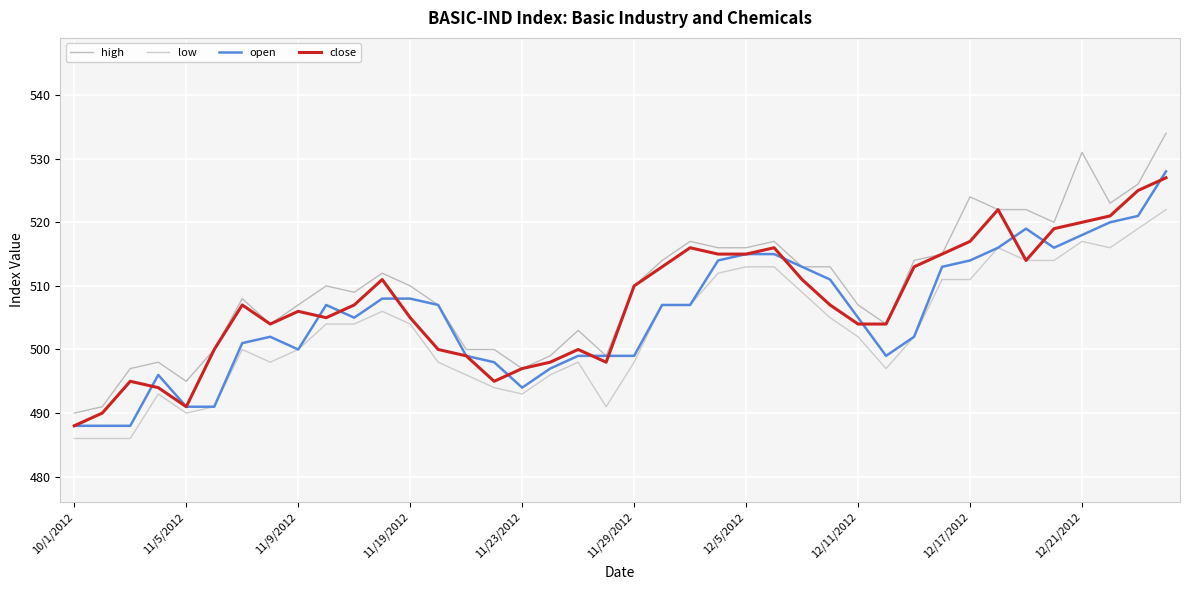

What is the value of the close point at the 34th from the left?

522